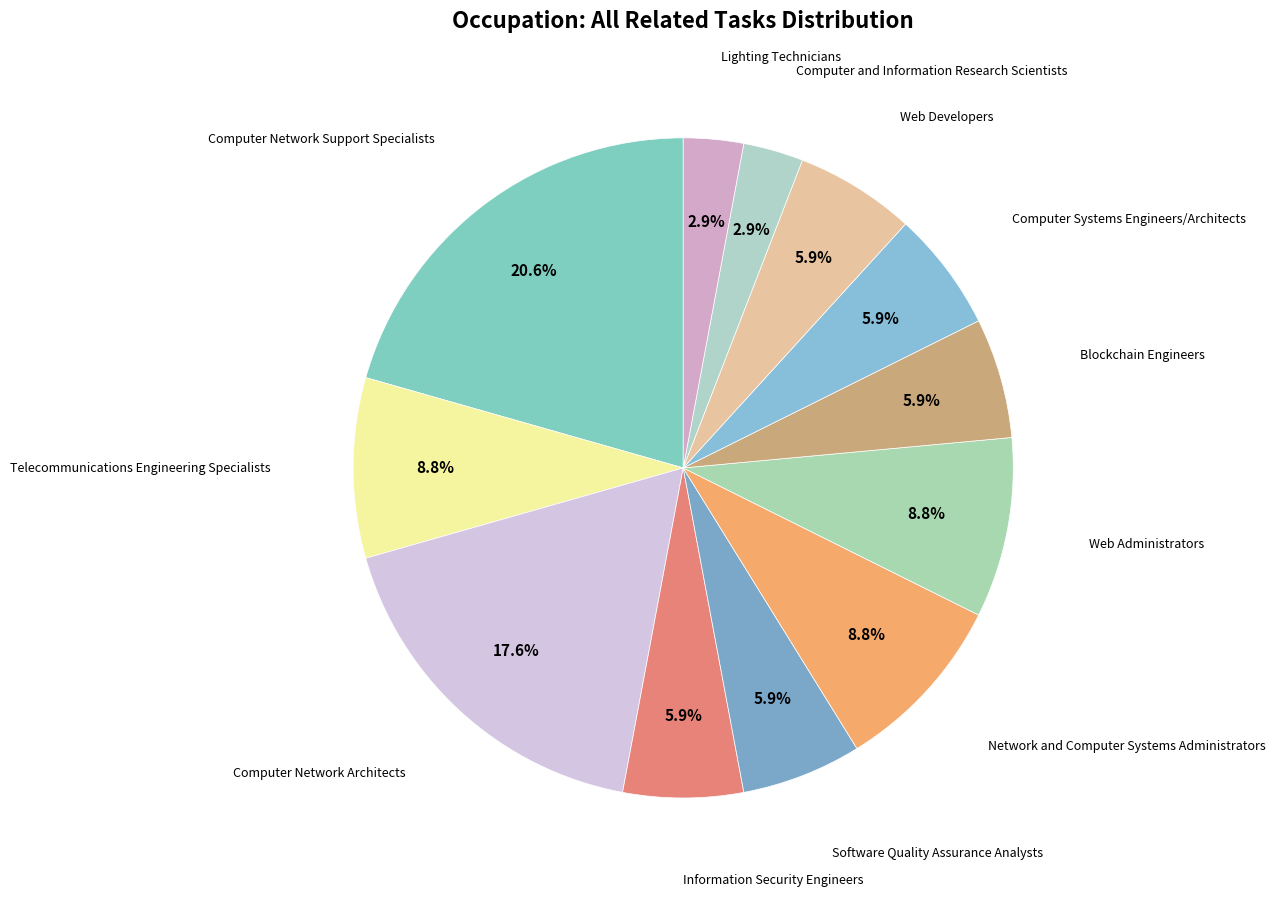

Which category has the biggest portion of the pie?

Computer Network Support Specialists